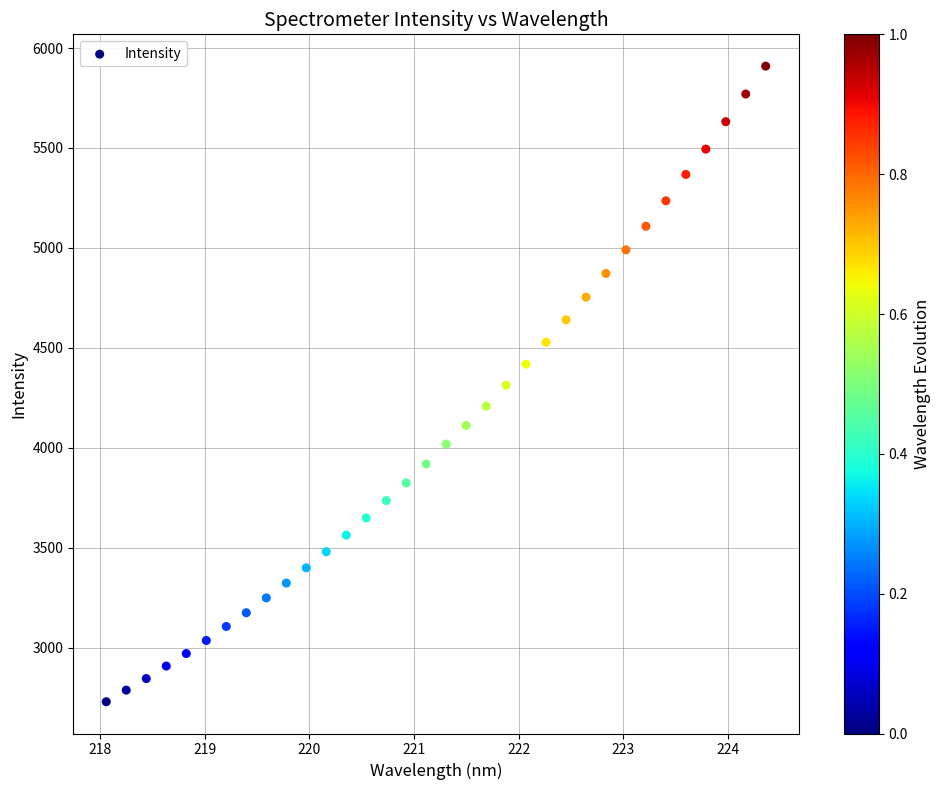

What is the range of X values (max minus min)?

6.3